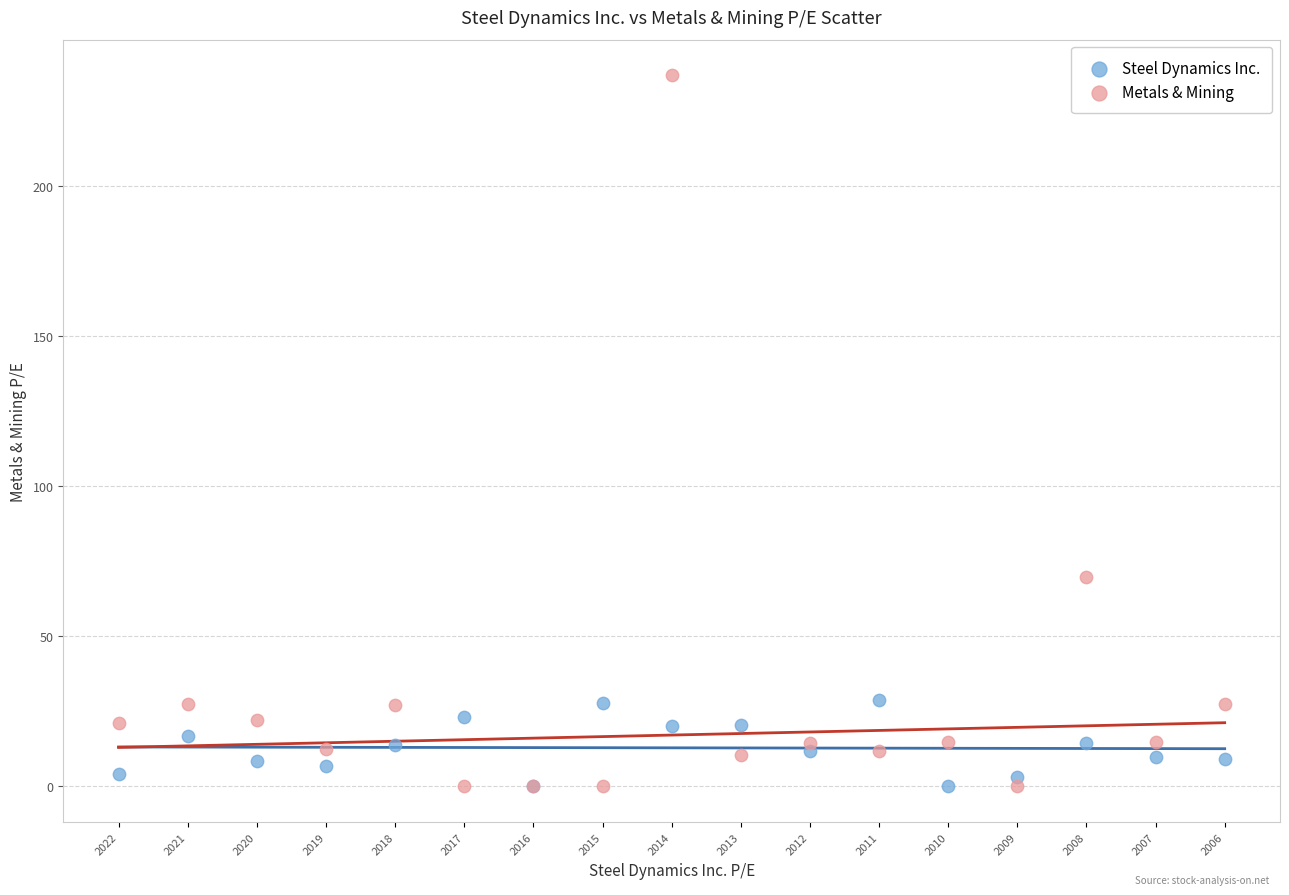

Which series has the widest spread of Y values?

Metals & Mining